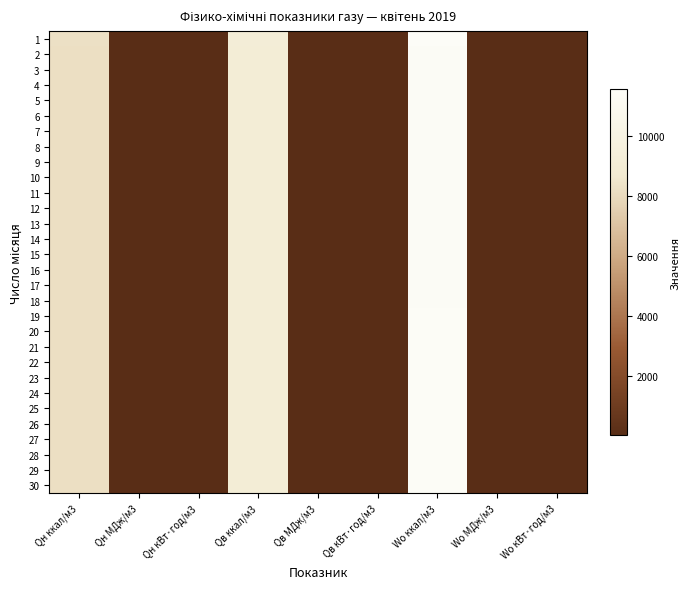

Reading left to right, extract all data points from this chart.

1: Qн ккал/м3=8259.3	Qн МДж/м3=34.6	Qн кВт·год/м3=9.6	Qв ккал/м3=9143.0	Qв МДж/м3=38.3	Qв кВт·год/м3=10.6	Wo ккал/м3=11557.8	Wo МДж/м3=48.4	Wo кВт·год/м3=13.4
2: Qн ккал/м3=8182.9	Qн МДж/м3=34.3	Qн кВт·год/м3=9.5	Qв ккал/м3=9059.4	Qв МДж/м3=37.9	Qв кВт·год/м3=10.5	Wo ккал/м3=11409.7	Wo МДж/м3=47.8	Wo кВт·год/м3=13.3
3: Qн ккал/м3=8182.9	Qн МДж/м3=34.3	Qн кВт·год/м3=9.5	Qв ккал/м3=9059.4	Qв МДж/м3=37.9	Qв кВт·год/м3=10.5	Wo ккал/м3=11409.7	Wo МДж/м3=47.8	Wo кВт·год/м3=13.3
4: Qн ккал/м3=8182.9	Qн МДж/м3=34.3	Qн кВт·год/м3=9.5	Qв ккал/м3=9059.4	Qв МДж/м3=37.9	Qв кВт·год/м3=10.5	Wo ккал/м3=11409.7	Wo МДж/м3=47.8	Wo кВт·год/м3=13.3
5: Qн ккал/м3=8182.9	Qн МДж/м3=34.3	Qн кВт·год/м3=9.5	Qв ккал/м3=9059.4	Qв МДж/м3=37.9	Qв кВт·год/м3=10.5	Wo ккал/м3=11409.7	Wo МДж/м3=47.8	Wo кВт·год/м3=13.3
6: Qн ккал/м3=8182.9	Qн МДж/м3=34.3	Qн кВт·год/м3=9.5	Qв ккал/м3=9059.4	Qв МДж/м3=37.9	Qв кВт·год/м3=10.5	Wo ккал/м3=11409.7	Wo МДж/м3=47.8	Wo кВт·год/м3=13.3
7: Qн ккал/м3=8182.9	Qн МДж/м3=34.3	Qн кВт·год/м3=9.5	Qв ккал/м3=9059.4	Qв МДж/м3=37.9	Qв кВт·год/м3=10.5	Wo ккал/м3=11409.7	Wo МДж/м3=47.8	Wo кВт·год/м3=13.3
8: Qн ккал/м3=8182.9	Qн МДж/м3=34.3	Qн кВт·год/м3=9.5	Qв ккал/м3=9059.4	Qв МДж/м3=37.9	Qв кВт·год/м3=10.5	Wo ккал/м3=11409.7	Wo МДж/м3=47.8	Wo кВт·год/м3=13.3
9: Qн ккал/м3=8182.9	Qн МДж/м3=34.3	Qн кВт·год/м3=9.5	Qв ккал/м3=9059.4	Qв МДж/м3=37.9	Qв кВт·год/м3=10.5	Wo ккал/м3=11409.7	Wo МДж/м3=47.8	Wo кВт·год/м3=13.3
10: Qн ккал/м3=8175.7	Qн МДж/м3=34.2	Qн кВт·год/м3=9.5	Qв ккал/м3=9052.3	Qв МДж/м3=37.9	Qв кВт·год/м3=10.5	Wo ккал/м3=11409.7	Wo МДж/м3=47.8	Wo кВт·год/м3=13.3
11: Qн ккал/м3=8175.7	Qн МДж/м3=34.2	Qн кВт·год/м3=9.5	Qв ккал/м3=9052.3	Qв МДж/м3=37.9	Qв кВт·год/м3=10.5	Wo ккал/м3=11409.7	Wo МДж/м3=47.8	Wo кВт·год/м3=13.3
12: Qн ккал/м3=8175.7	Qн МДж/м3=34.2	Qн кВт·год/м3=9.5	Qв ккал/м3=9052.3	Qв МДж/м3=37.9	Qв кВт·год/м3=10.5	Wo ккал/м3=11409.7	Wo МДж/м3=47.8	Wo кВт·год/м3=13.3
13: Qн ккал/м3=8175.7	Qн МДж/м3=34.2	Qн кВт·год/м3=9.5	Qв ккал/м3=9052.3	Qв МДж/м3=37.9	Qв кВт·год/м3=10.5	Wo ккал/м3=11409.7	Wo МДж/м3=47.8	Wo кВт·год/м3=13.3
14: Qн ккал/м3=8175.7	Qн МДж/м3=34.2	Qн кВт·год/м3=9.5	Qв ккал/м3=9052.3	Qв МДж/м3=37.9	Qв кВт·год/м3=10.5	Wo ккал/м3=11409.7	Wo МДж/м3=47.8	Wo кВт·год/м3=13.3
15: Qн ккал/м3=8175.7	Qн МДж/м3=34.2	Qн кВт·год/м3=9.5	Qв ккал/м3=9052.3	Qв МДж/м3=37.9	Qв кВт·год/м3=10.5	Wo ккал/м3=11409.7	Wo МДж/м3=47.8	Wo кВт·год/м3=13.3
16: Qн ккал/м3=8175.7	Qн МДж/м3=34.2	Qн кВт·год/м3=9.5	Qв ккал/м3=9052.3	Qв МДж/м3=37.9	Qв кВт·год/м3=10.5	Wo ккал/м3=11409.7	Wo МДж/м3=47.8	Wo кВт·год/м3=13.3
17: Qн ккал/м3=8175.7	Qн МДж/м3=34.2	Qн кВт·год/м3=9.5	Qв ккал/м3=9052.3	Qв МДж/м3=37.9	Qв кВт·год/м3=10.5	Wo ккал/м3=11409.7	Wo МДж/м3=47.8	Wo кВт·год/м3=13.3
18: Qн ккал/м3=8175.7	Qн МДж/м3=34.2	Qн кВт·год/м3=9.5	Qв ккал/м3=9052.3	Qв МДж/м3=37.9	Qв кВт·год/м3=10.5	Wo ккал/м3=11409.7	Wo МДж/м3=47.8	Wo кВт·год/м3=13.3
19: Qн ккал/м3=8213.9	Qн МДж/м3=34.4	Qн кВт·год/м3=9.6	Qв ккал/м3=9090.5	Qв МДж/м3=38.1	Qв кВт·год/м3=10.6	Wo ккал/м3=11495.7	Wo МДж/м3=48.1	Wo кВт·год/м3=13.4
20: Qн ккал/м3=8213.9	Qн МДж/м3=34.4	Qн кВт·год/м3=9.6	Qв ккал/м3=9090.5	Qв МДж/м3=38.1	Qв кВт·год/м3=10.6	Wo ккал/м3=11495.7	Wo МДж/м3=48.1	Wo кВт·год/м3=13.4
21: Qн ккал/м3=8213.9	Qн МДж/м3=34.4	Qн кВт·год/м3=9.6	Qв ккал/м3=9090.5	Qв МДж/м3=38.1	Qв кВт·год/м3=10.6	Wo ккал/м3=11495.7	Wo МДж/м3=48.1	Wo кВт·год/м3=13.4
22: Qн ккал/м3=8213.9	Qн МДж/м3=34.4	Qн кВт·год/м3=9.6	Qв ккал/м3=9090.5	Qв МДж/м3=38.1	Qв кВт·год/м3=10.6	Wo ккал/м3=11495.7	Wo МДж/м3=48.1	Wo кВт·год/м3=13.4
23: Qн ккал/м3=8213.9	Qн МДж/м3=34.4	Qн кВт·год/м3=9.6	Qв ккал/м3=9090.5	Qв МДж/м3=38.1	Qв кВт·год/м3=10.6	Wo ккал/м3=11495.7	Wo МДж/м3=48.1	Wo кВт·год/м3=13.4
24: Qн ккал/м3=8213.9	Qн МДж/м3=34.4	Qн кВт·год/м3=9.6	Qв ккал/м3=9090.5	Qв МДж/м3=38.1	Qв кВт·год/м3=10.6	Wo ккал/м3=11495.7	Wo МДж/м3=48.1	Wo кВт·год/м3=13.4
25: Qн ккал/м3=8213.9	Qн МДж/м3=34.4	Qн кВт·год/м3=9.6	Qв ккал/м3=9090.5	Qв МДж/м3=38.1	Qв кВт·год/м3=10.6	Wo ккал/м3=11495.7	Wo МДж/м3=48.1	Wo кВт·год/м3=13.4
26: Qн ккал/м3=8213.9	Qн МДж/м3=34.4	Qн кВт·год/м3=9.6	Qв ккал/м3=9090.5	Qв МДж/м3=38.1	Qв кВт·год/м3=10.6	Wo ккал/м3=11495.7	Wo МДж/м3=48.1	Wo кВт·год/м3=13.4
27: Qн ккал/м3=8213.9	Qн МДж/м3=34.4	Qн кВт·год/м3=9.6	Qв ккал/м3=9090.5	Qв МДж/м3=38.1	Qв кВт·год/м3=10.6	Wo ккал/м3=11495.7	Wo МДж/м3=48.1	Wo кВт·год/м3=13.4
28: Qн ккал/м3=8213.9	Qн МДж/м3=34.4	Qн кВт·год/м3=9.6	Qв ккал/м3=9090.5	Qв МДж/м3=38.1	Qв кВт·год/м3=10.6	Wo ккал/м3=11495.7	Wo МДж/м3=48.1	Wo кВт·год/м3=13.4
29: Qн ккал/м3=8213.9	Qн МДж/м3=34.4	Qн кВт·год/м3=9.6	Qв ккал/м3=9090.5	Qв МДж/м3=38.1	Qв кВт·год/м3=10.6	Wo ккал/м3=11495.7	Wo МДж/м3=48.1	Wo кВт·год/м3=13.4
30: Qн ккал/м3=8213.9	Qн МДж/м3=34.4	Qн кВт·год/м3=9.6	Qв ккал/м3=9090.5	Qв МДж/м3=38.1	Qв кВт·год/м3=10.6	Wo ккал/м3=11495.7	Wo МДж/м3=48.1	Wo кВт·год/м3=13.4